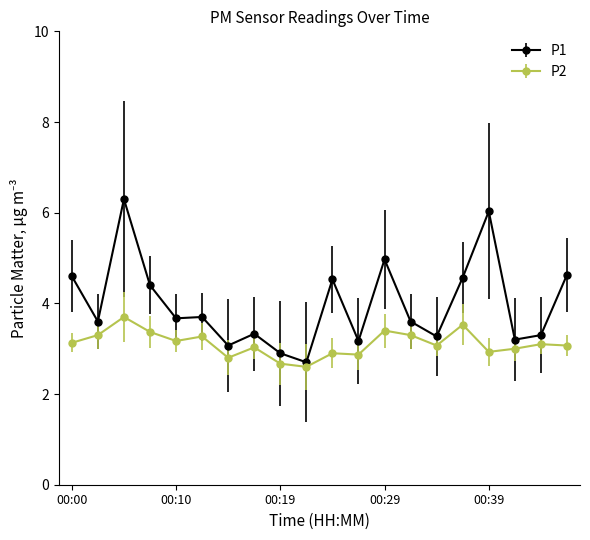

What is the average value of the P2 series?

3.1